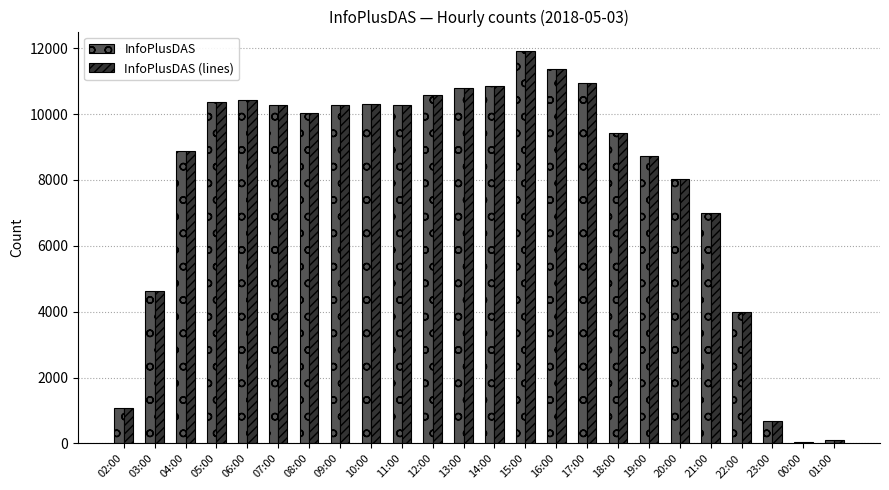

Are the bars horizontal?

No